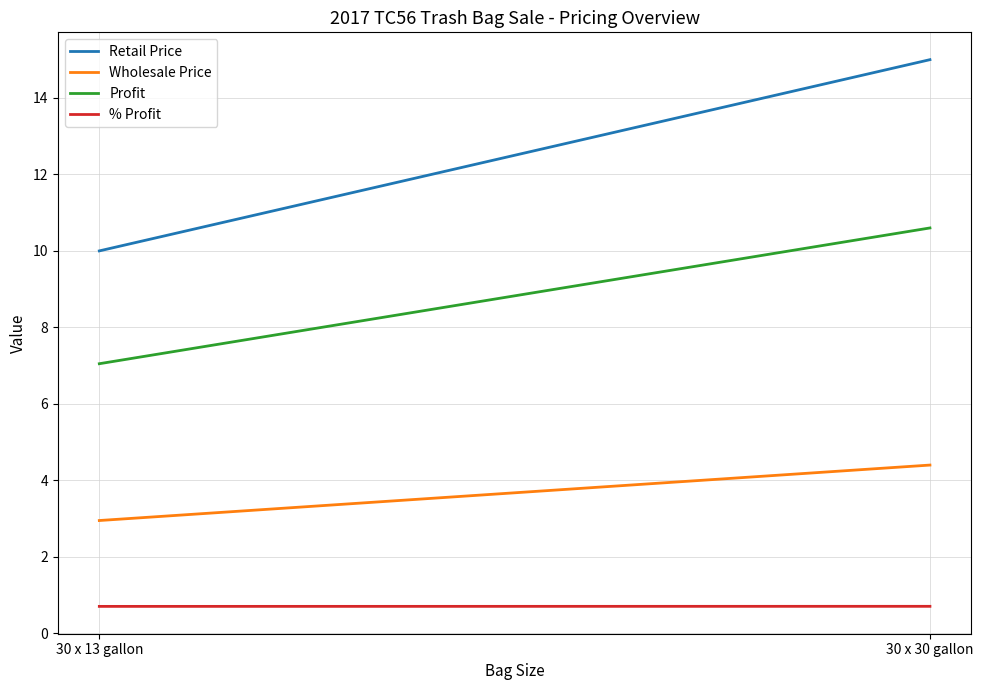

Which series has the widest spread of values?

Retail Price